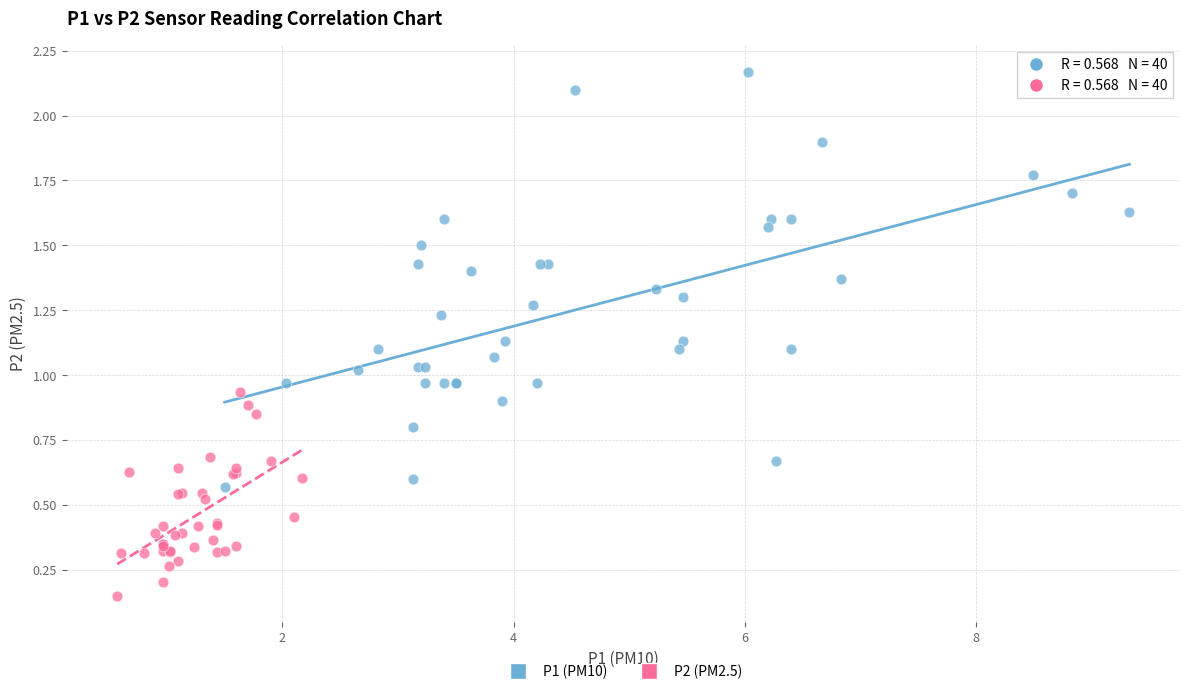

Which series contains the highest Y value?

P1 (PM10)